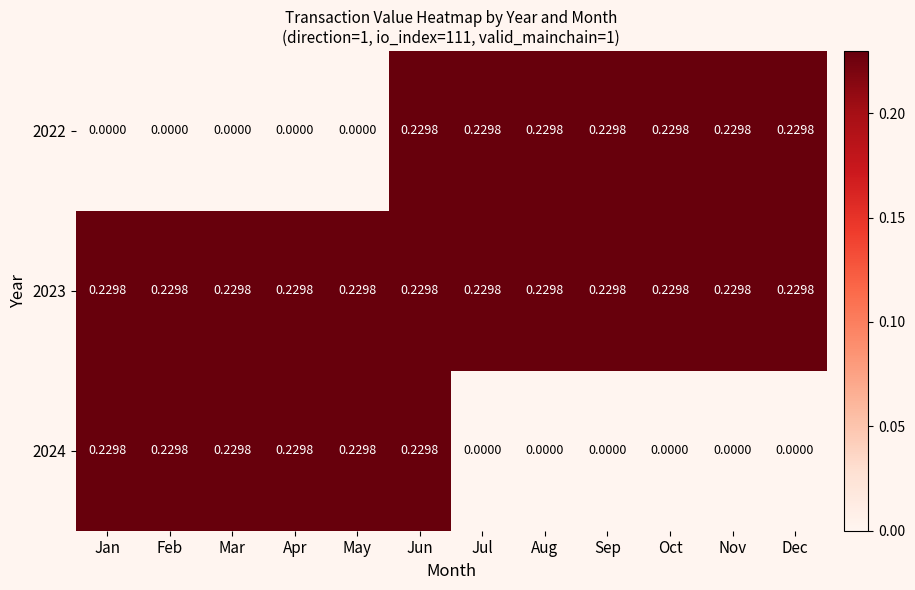

Is the value of 2023 at Jul greater than the value of 2024 at Oct?

Yes